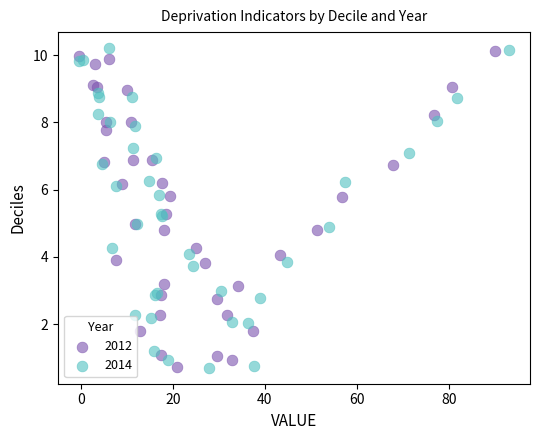

Which series has the widest spread of Y values?

2014